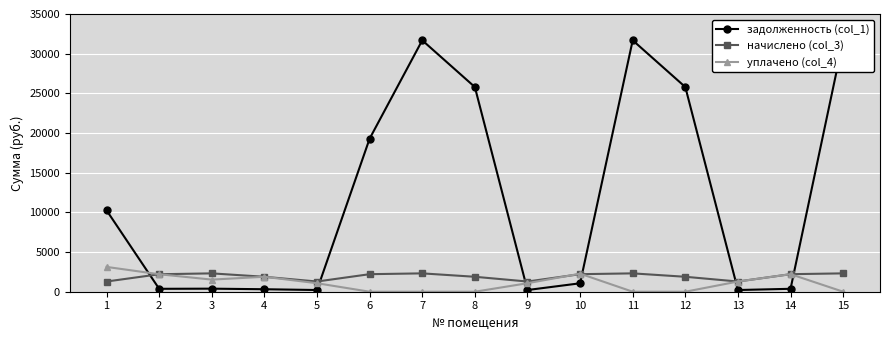

Where is the first local minimum for начислено (col_3)?

5